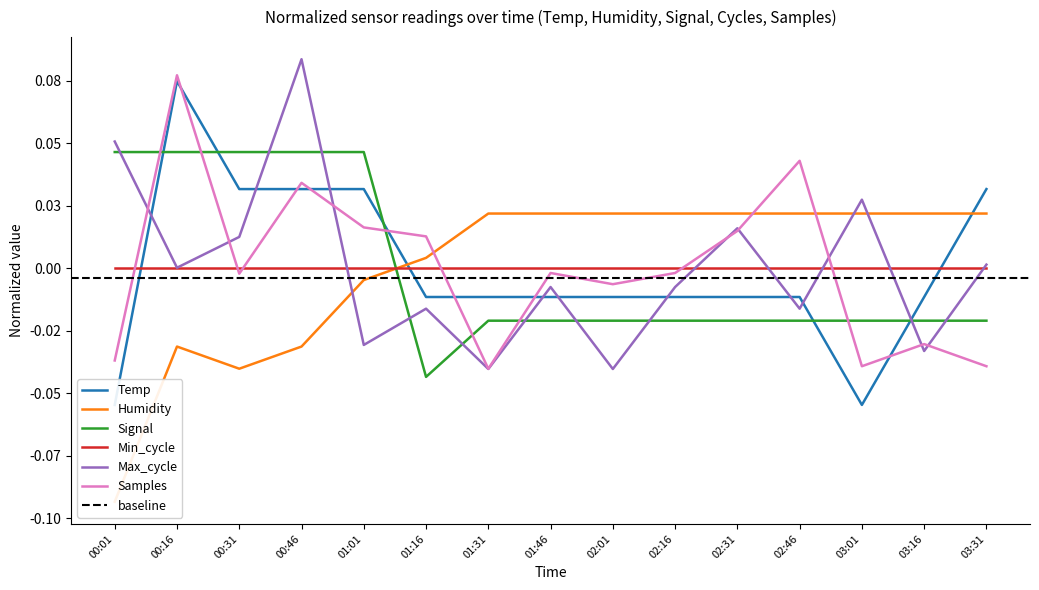

At which label does Humidity first exceed 0?

01:16